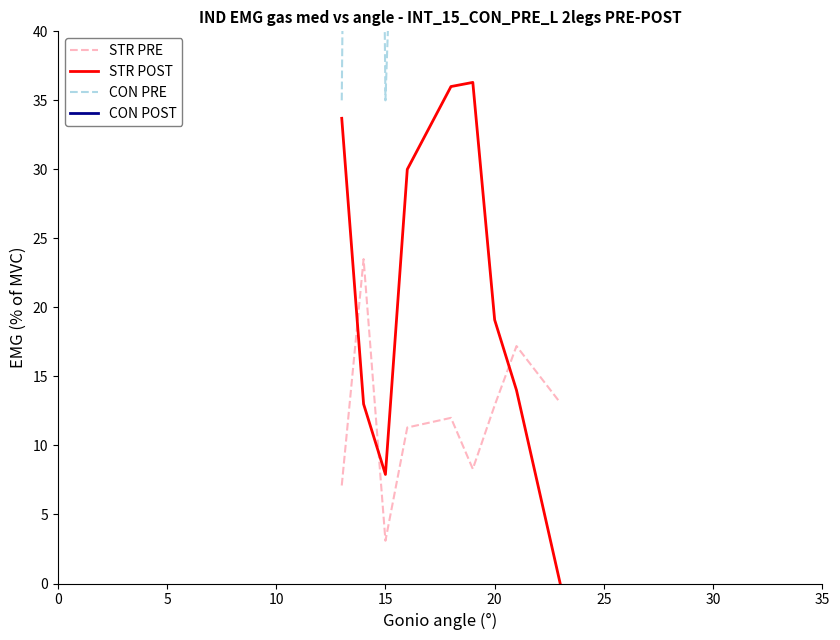

What is the highest value of the Price (man/u) late series?

36.3